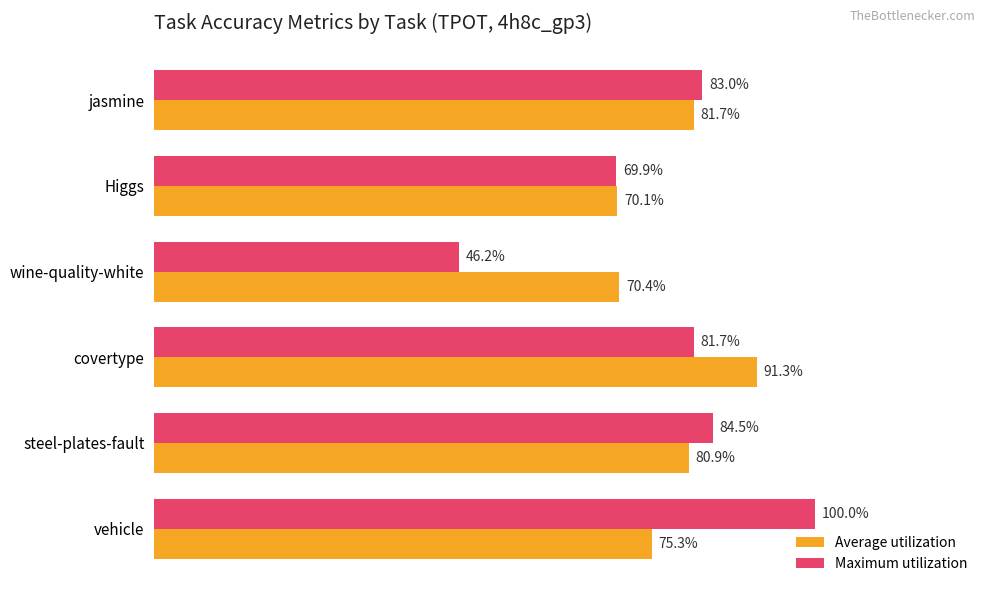

Rank the series by their average value, from lowest to highest.

Maximum utilization, Average utilization